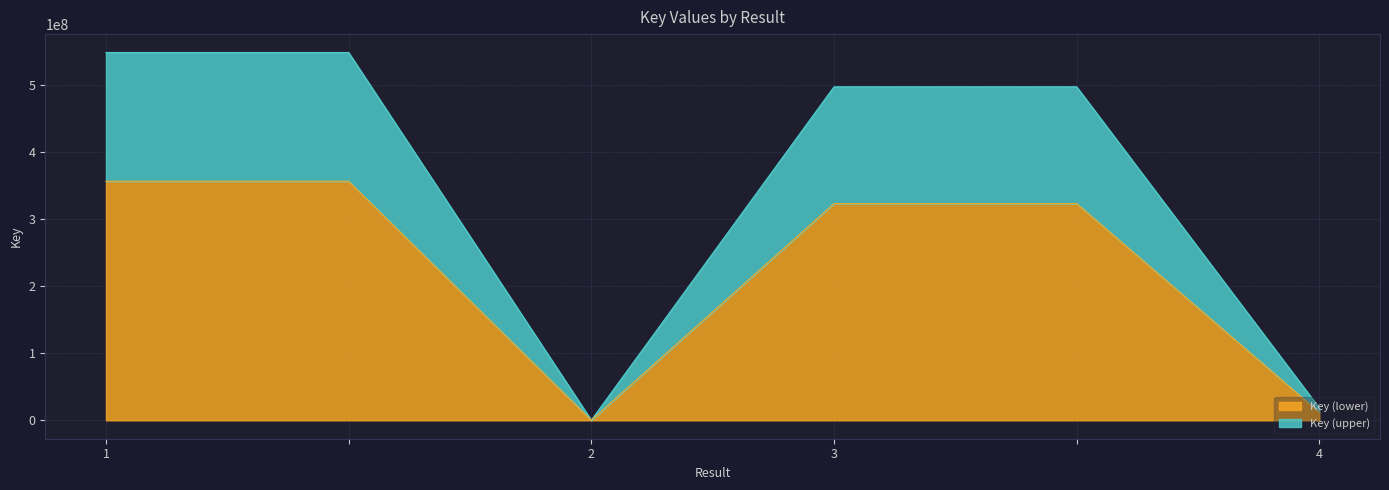

Between 1 and , which is larger?

1